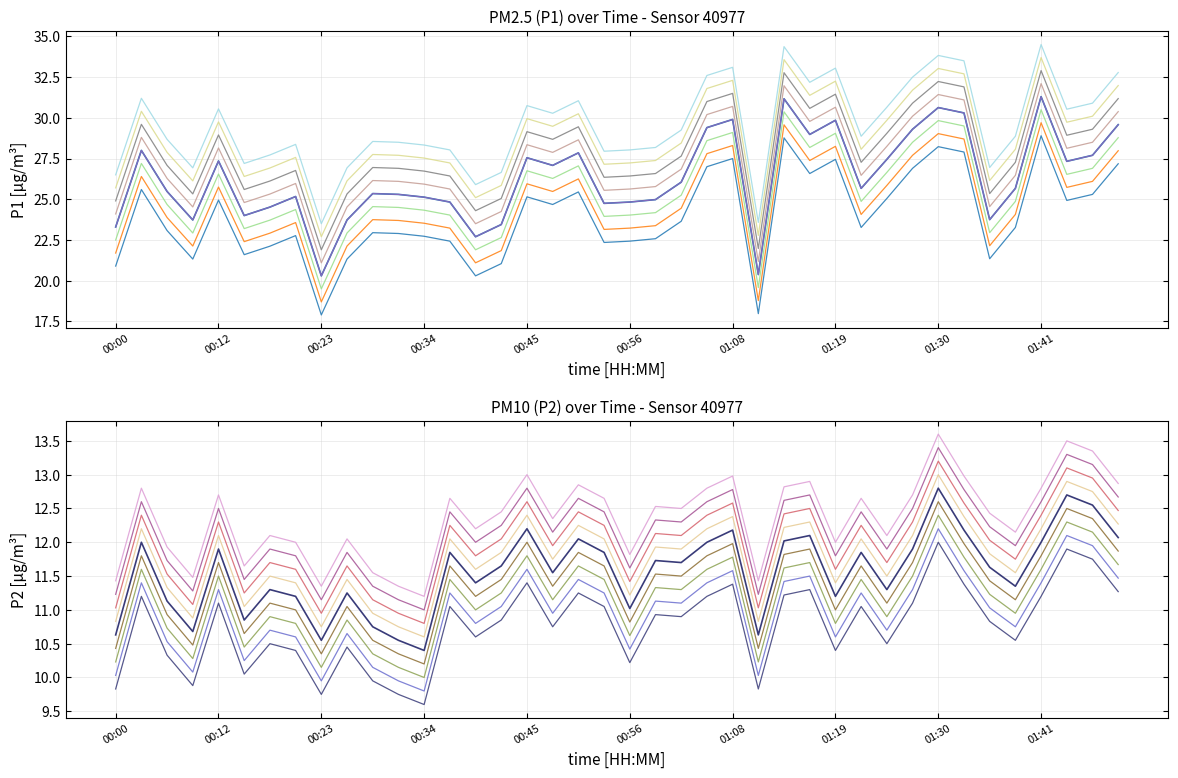

True or false: P2 and P1 cross at least once.

False